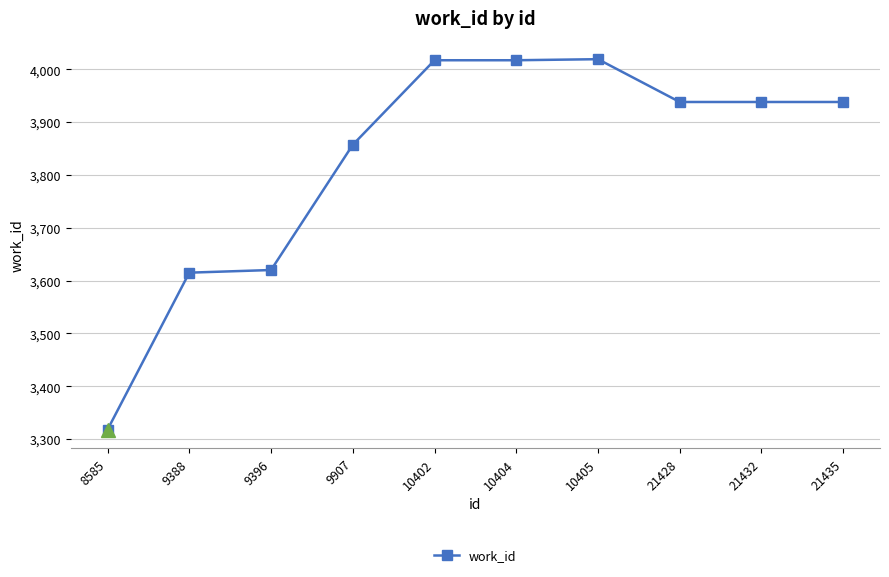

What is the value of the 1st point from the left?

3318